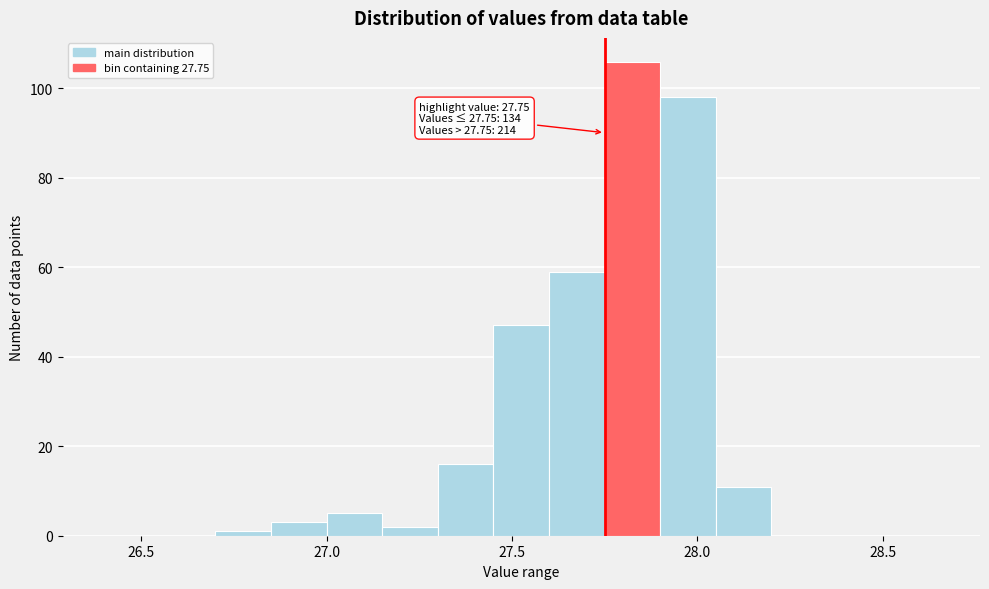

Read against the x-axis, roughly where is the centre of the tallest bar?

27.85